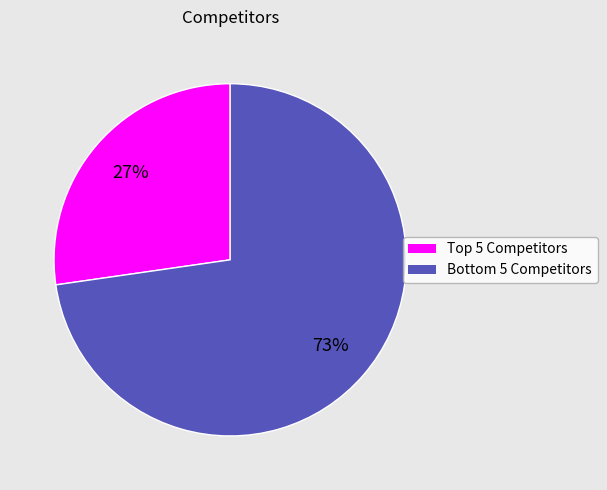

To the nearest percent, what is the average slice percentage?

50%